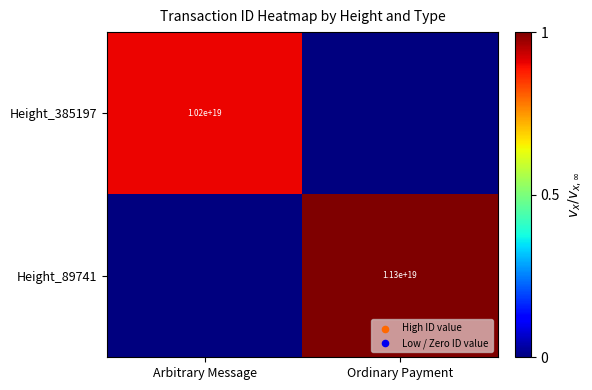

What is the spread (max minus min) of values at Arbitrary Message?

0.9